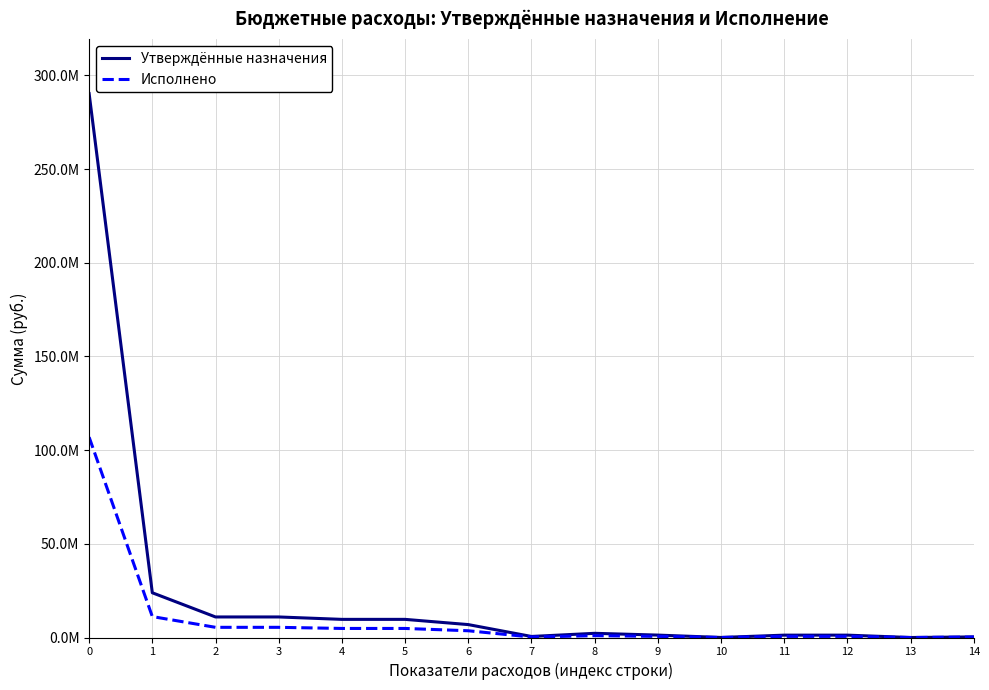

Does the chart display data point markers on the line(s)?

No